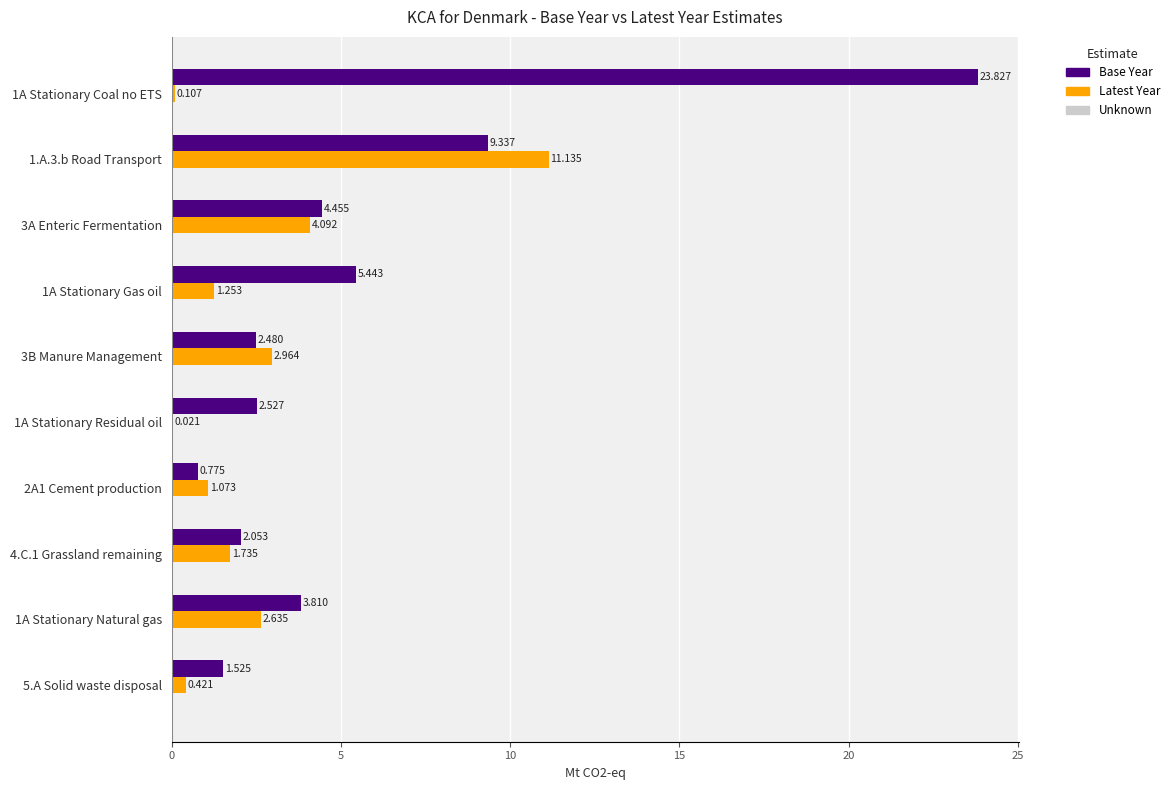

Is the value of Latest Year at 1.A.3.b Road Transport greater than the value of Base Year at 2A1 Cement production?

Yes